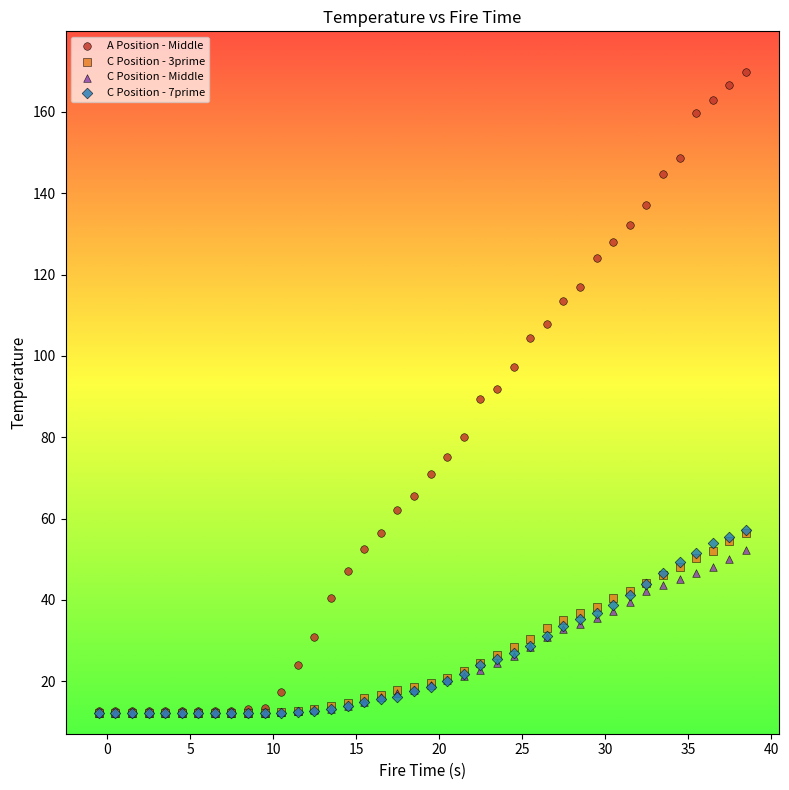

What are all the series names shown in the legend?

A Position - Middle, C Position - 3prime, C Position - Middle, C Position - 7prime